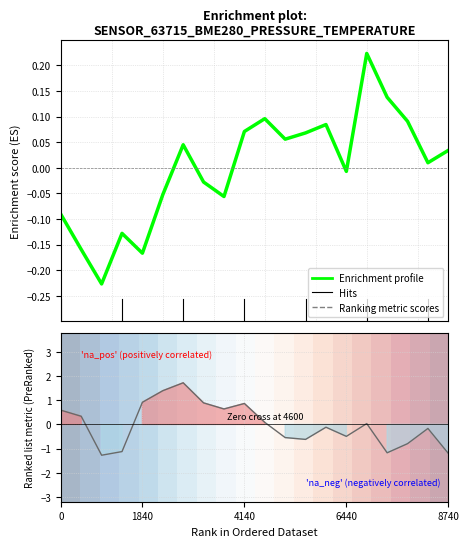

Between 6440 and 4140, which is larger?

4140